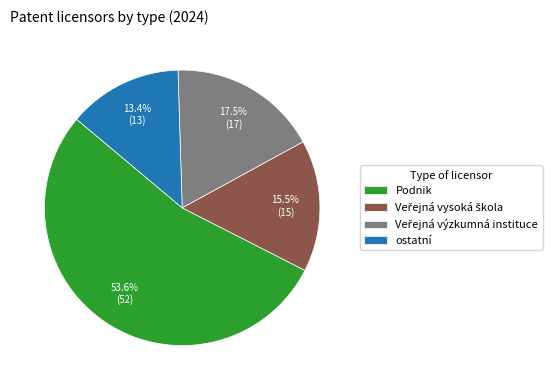

True or false: Podnik accounts for 41% of the total.

False